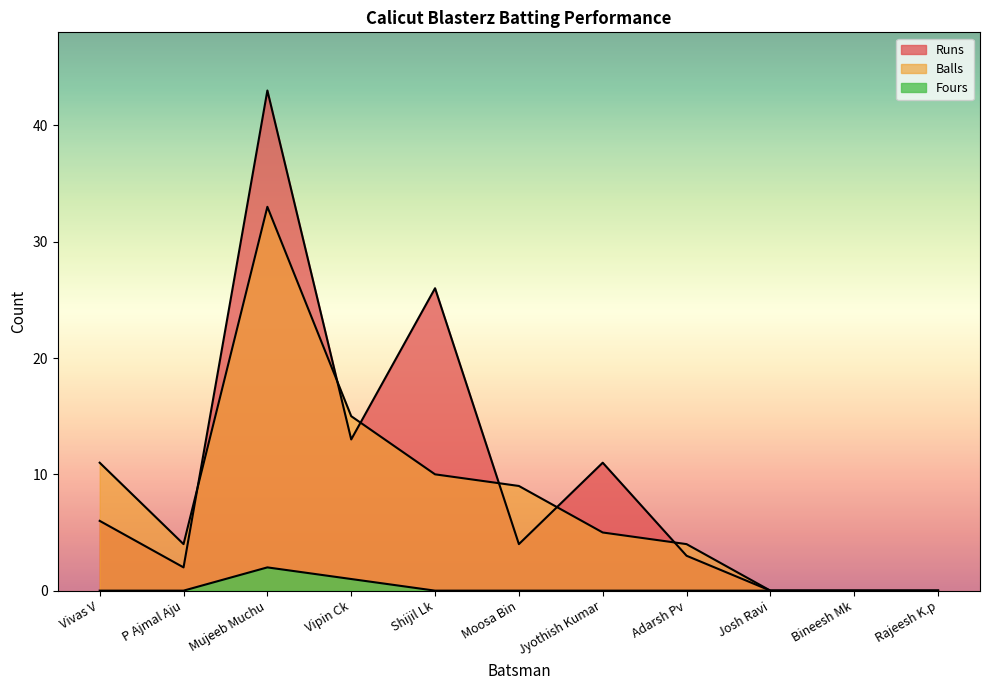

How many values in the Runs series are below 4?

5